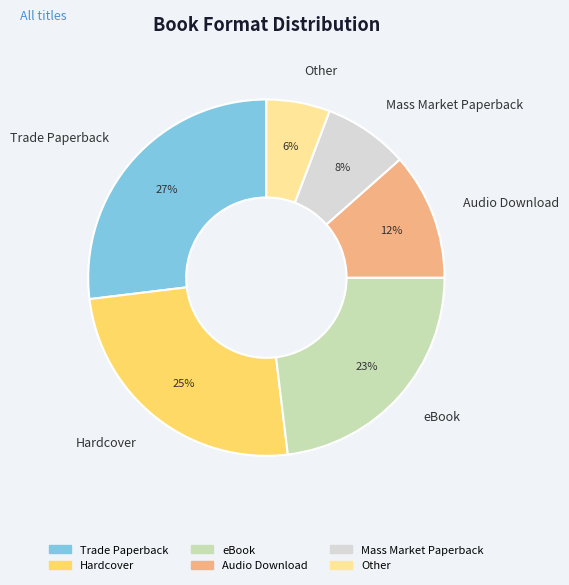

Is it true that Other is 6% of the pie?

True